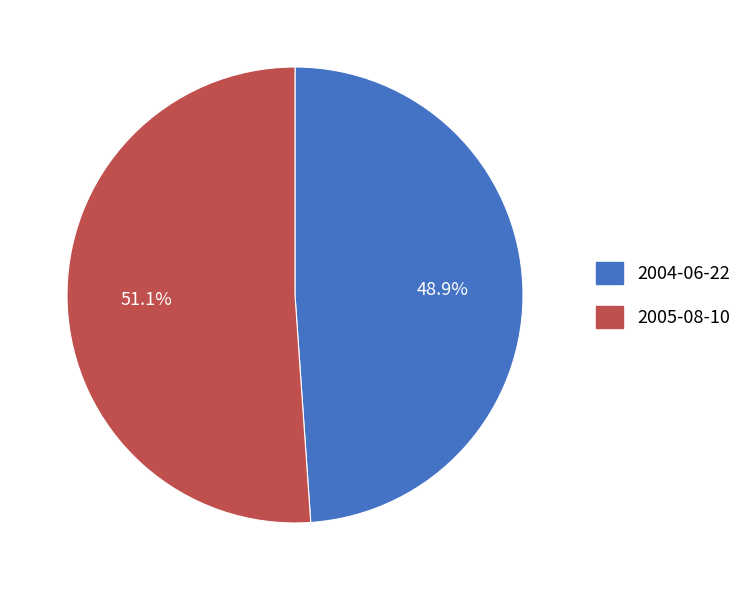

Rank the categories by value from highest to lowest.

2005-08-10, 2004-06-22